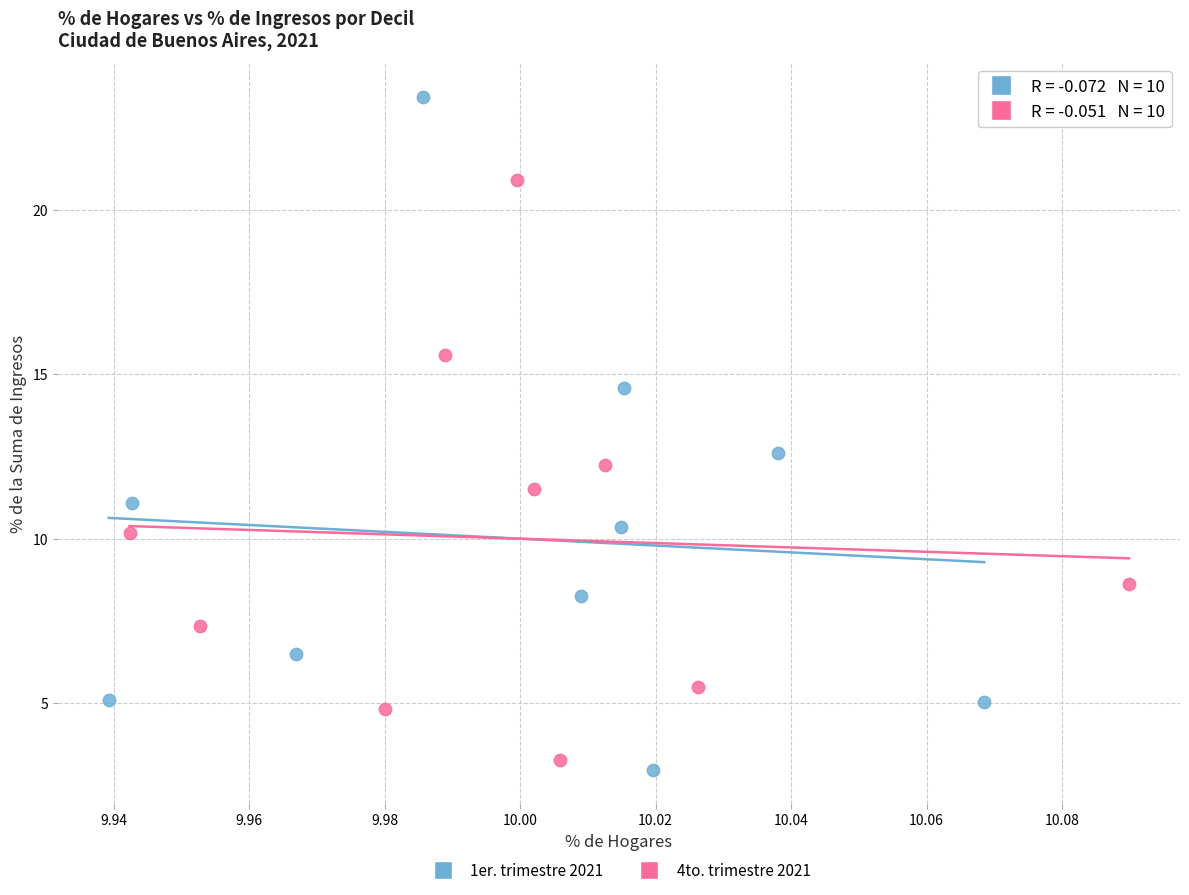

Which series has the widest spread of Y values?

1er. trimestre 2021